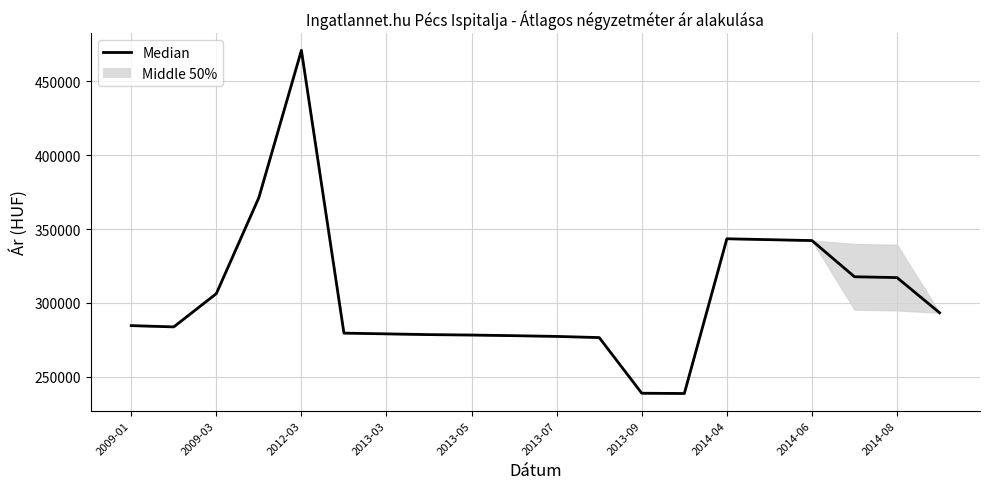

Is it true that the value at 15 is 342850?

True